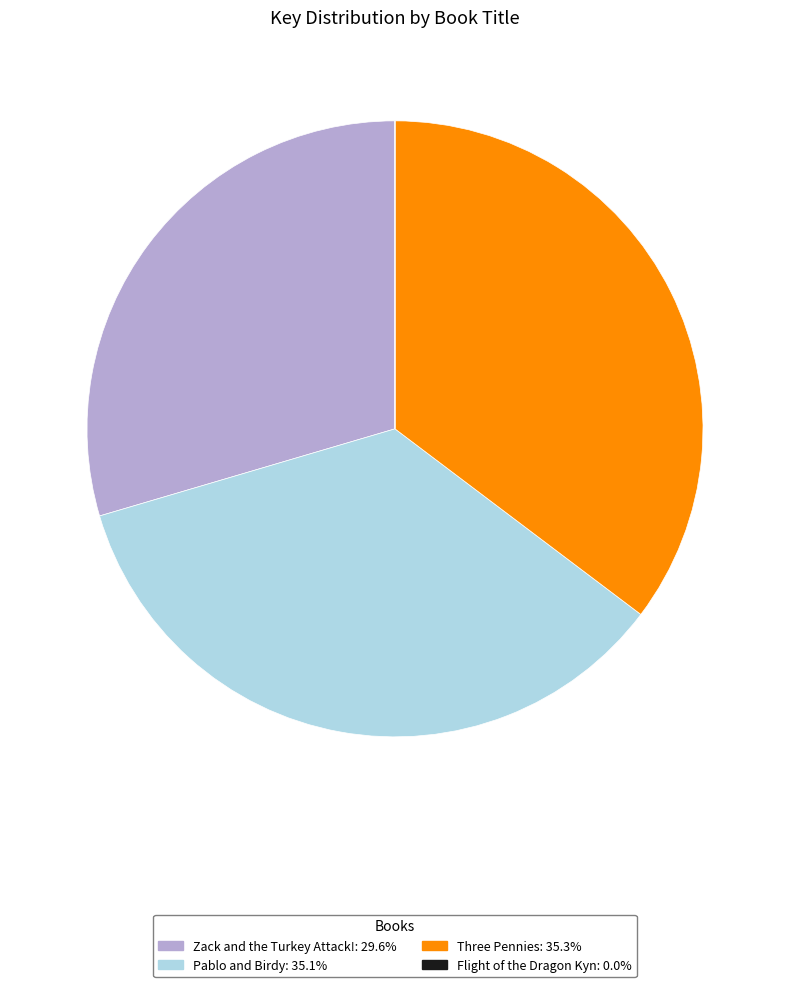

Between Zack and the Turkey Attack! and Pablo and Birdy, which is larger?

Pablo and Birdy